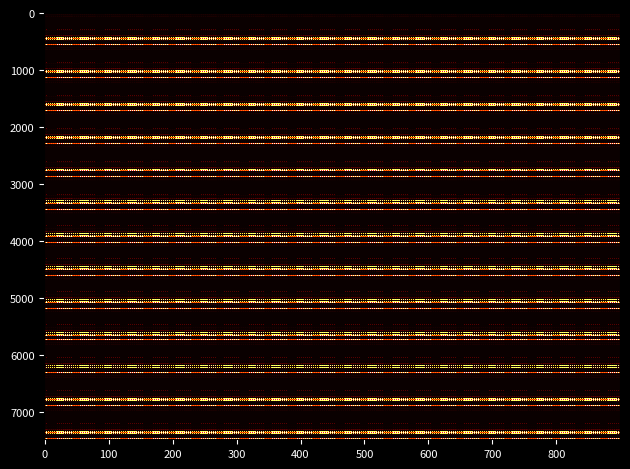

Is the value of R_16210 at 2 greater than the value of R_16204 at 0?

Yes